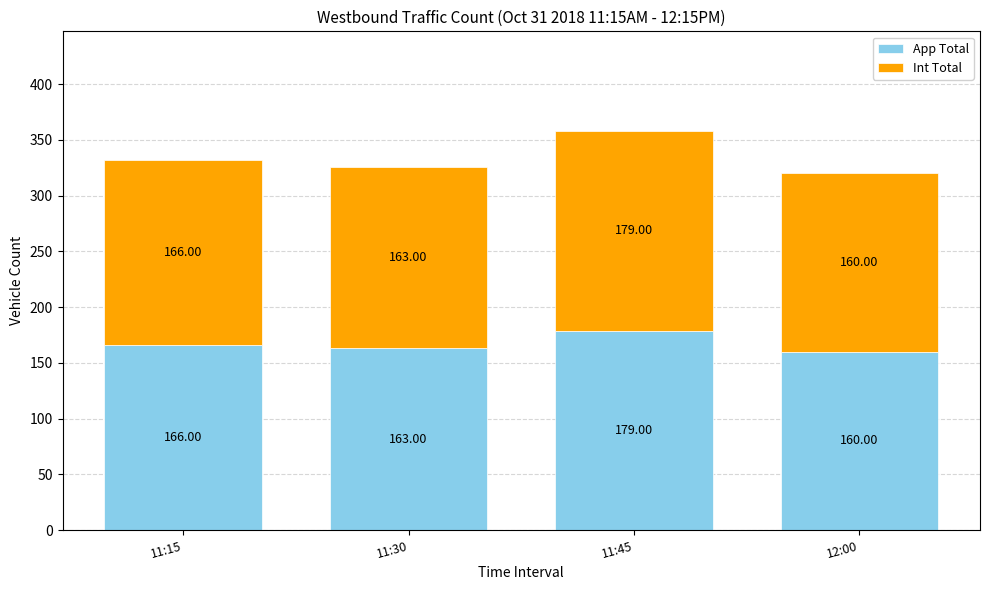

List the labels in order of App Total value, largest first.

11:45, 11:15, 11:30, 12:00